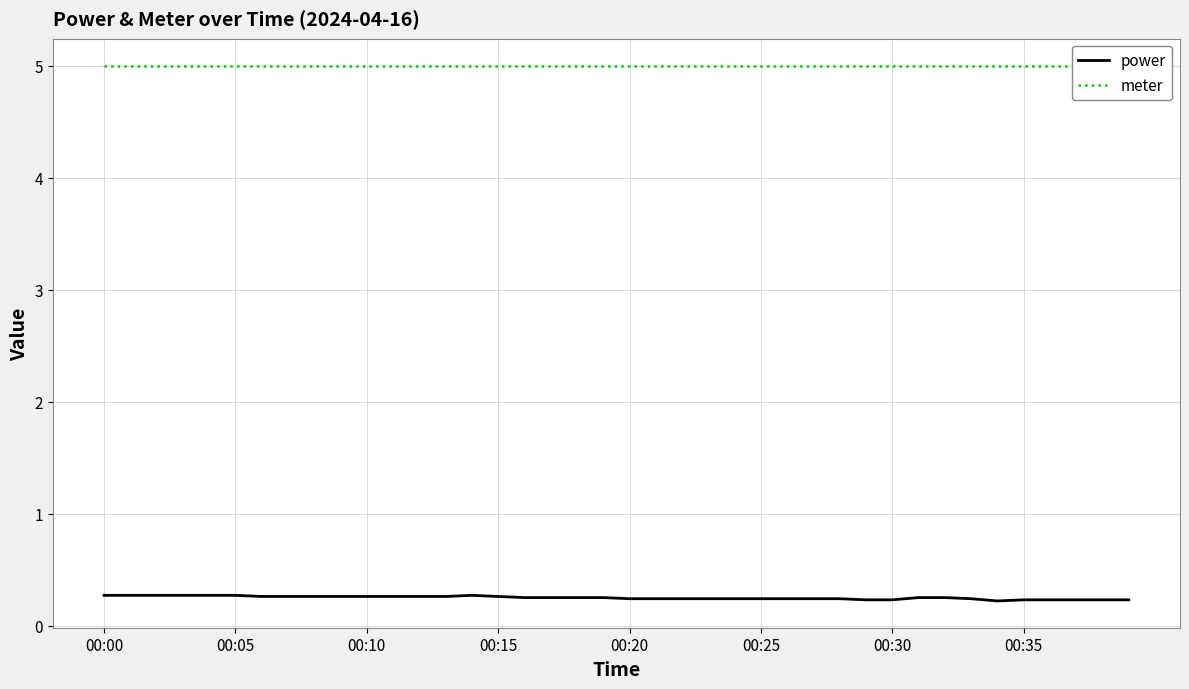

True or false: meter has more than 1 interior local peaks.

False